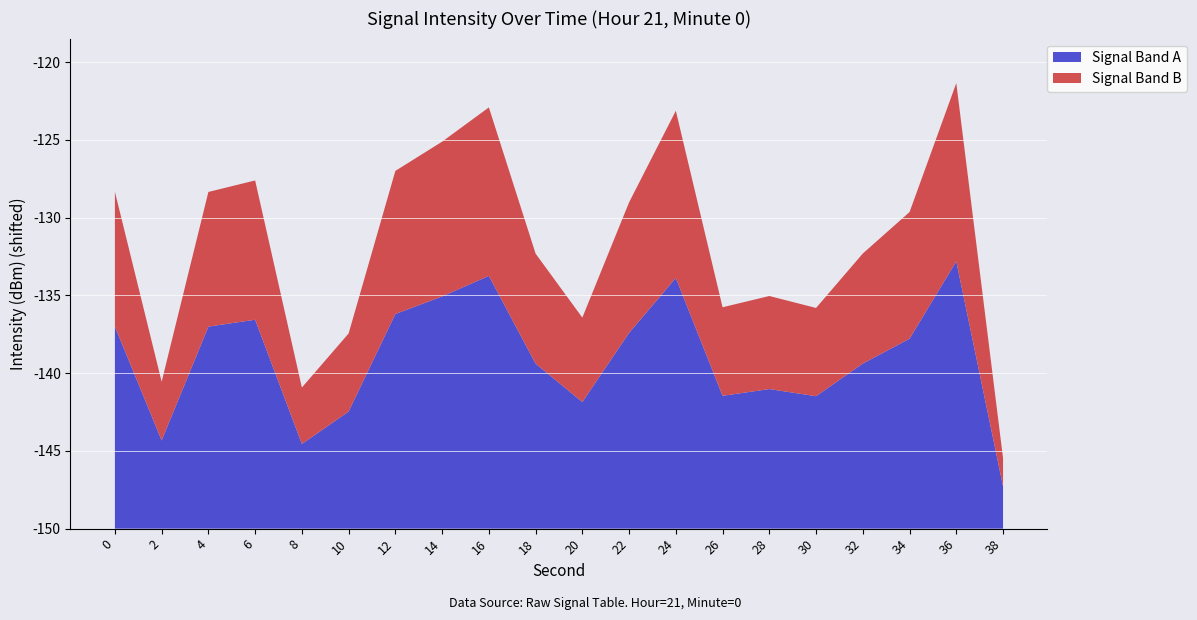

Reading left to right, list all the values displayed in this chart.

0=-128.3	2=-140.6	4=-128.3	6=-127.6	8=-140.9	10=-137.4	12=-127.0	14=-125.1	16=-122.9	18=-132.3	20=-136.4	22=-129.0	24=-123.1	26=-135.8	28=-135.0	30=-135.8	32=-132.3	34=-129.6	36=-121.4	38=-145.5